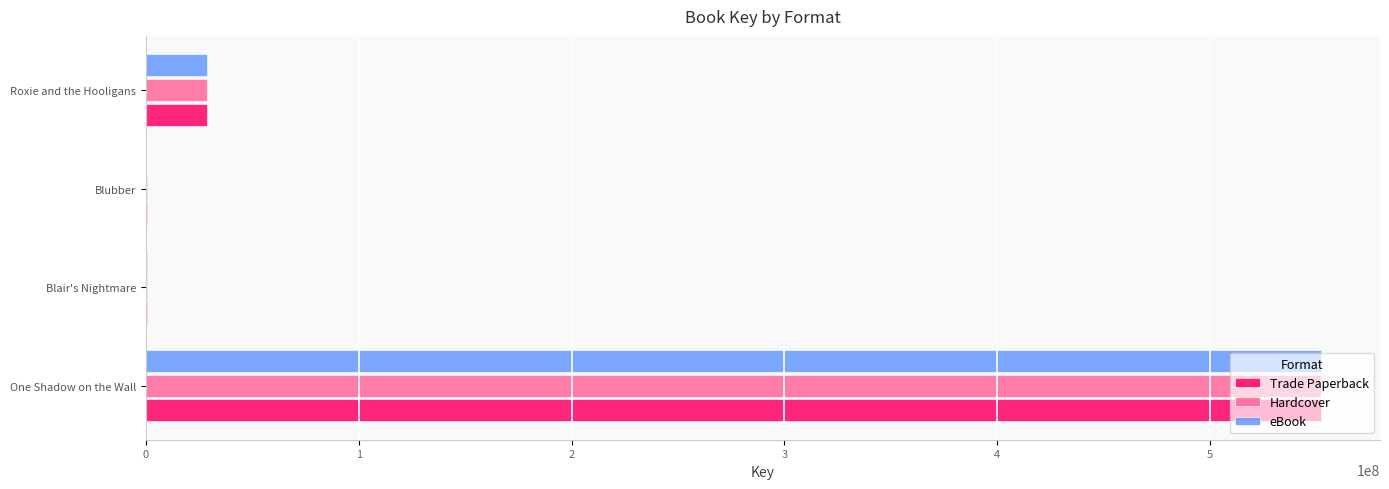

Between One Shadow on the Wall and Blubber, which series saw the biggest shift?

eBook